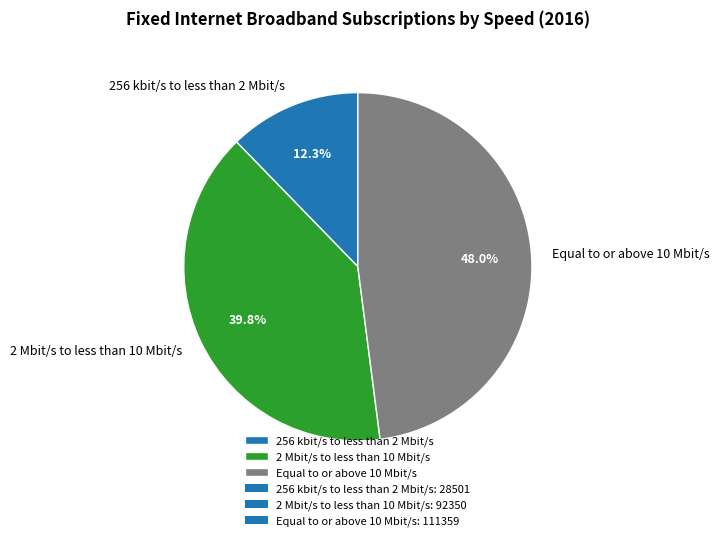

Combined, what portion of the pie is 256 kbit/s to less than 2 Mbit/s and 2 Mbit/s to less than 10 Mbit/s?

52.0%